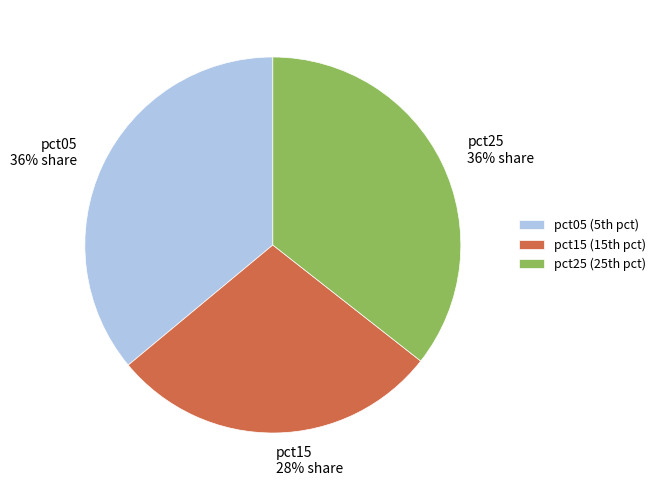

Is there a majority slice in this chart?

No